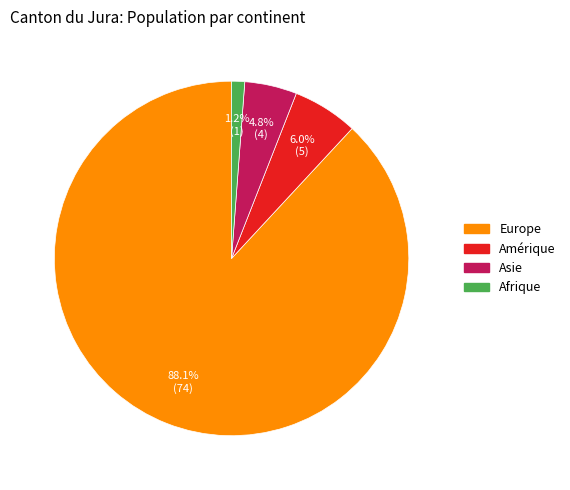

How much of the chart is everything except Amérique?

94.0%